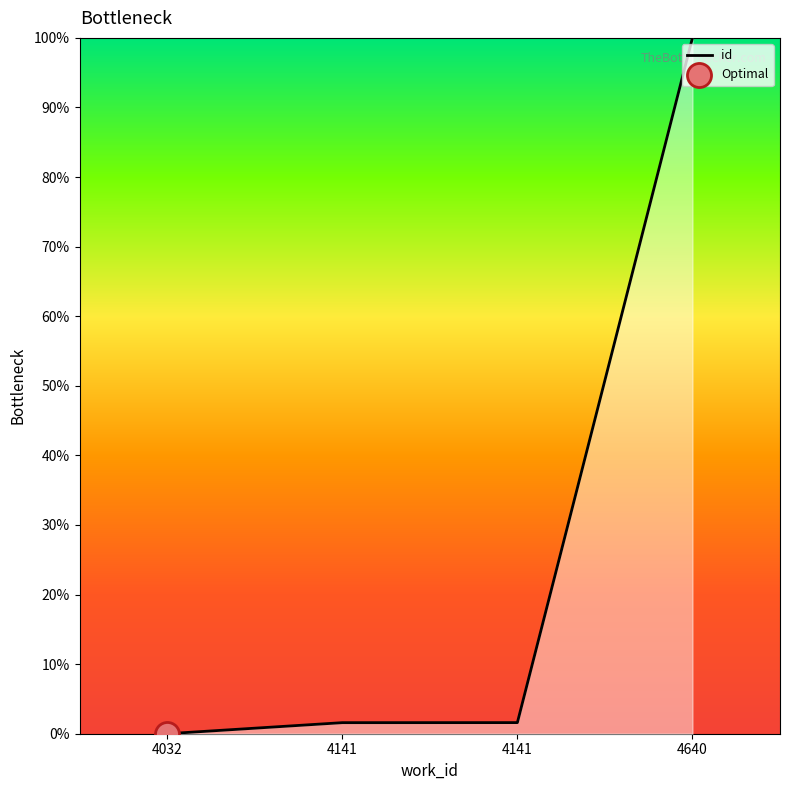

What is the change in value from 4141 to 4640?

+98.4